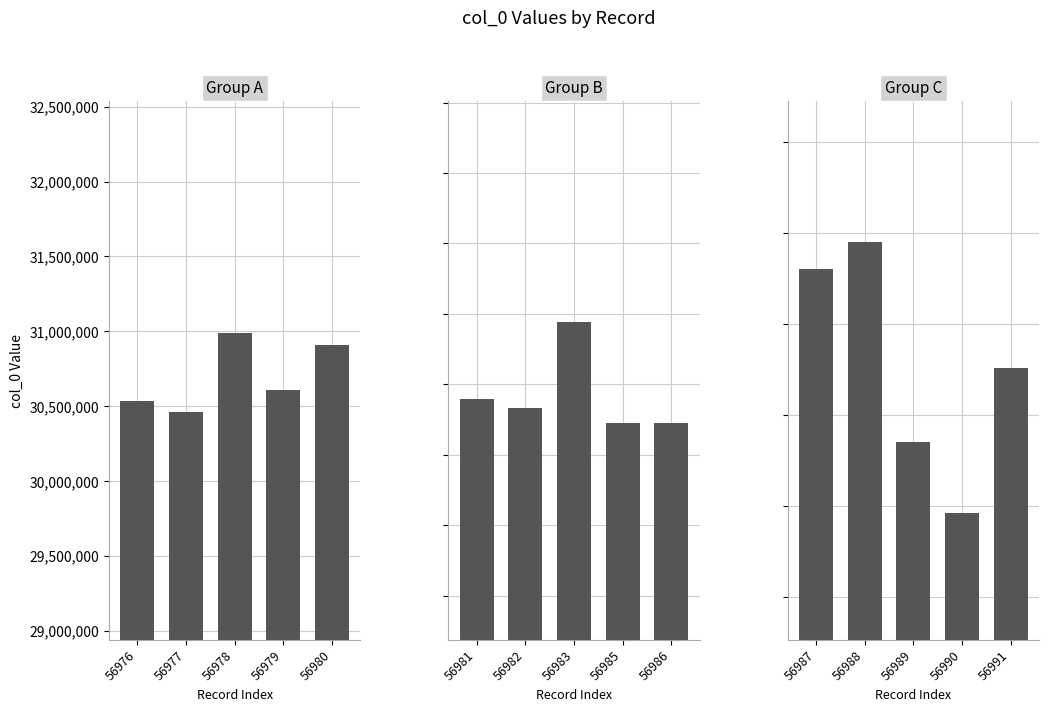

What is the maximum value shown in the chart?

31439953